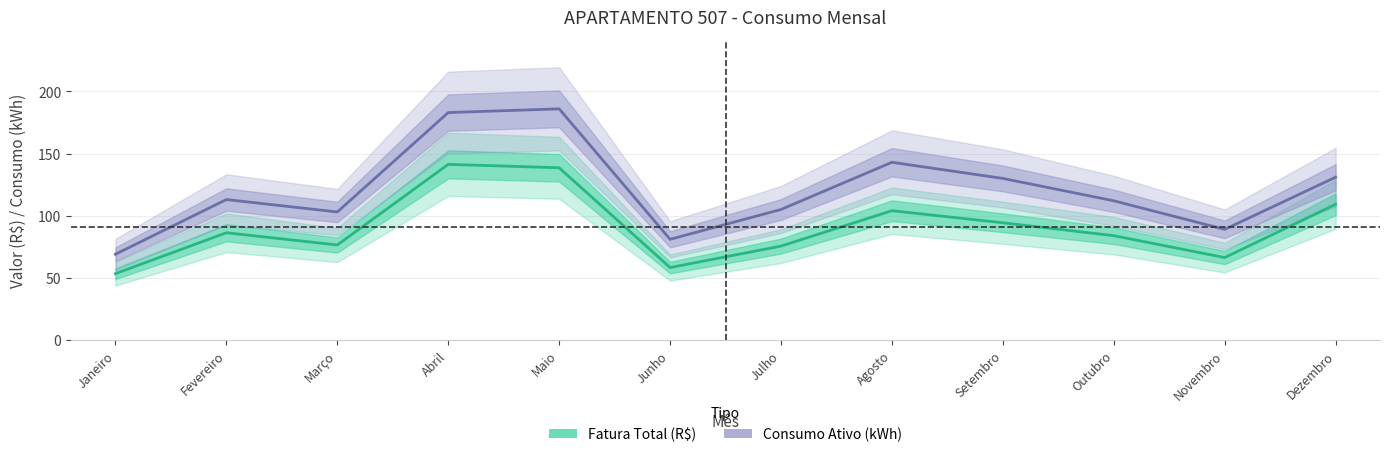

Is it true that Fatura Total (R$) equals 41.4 at Dezembro?

False